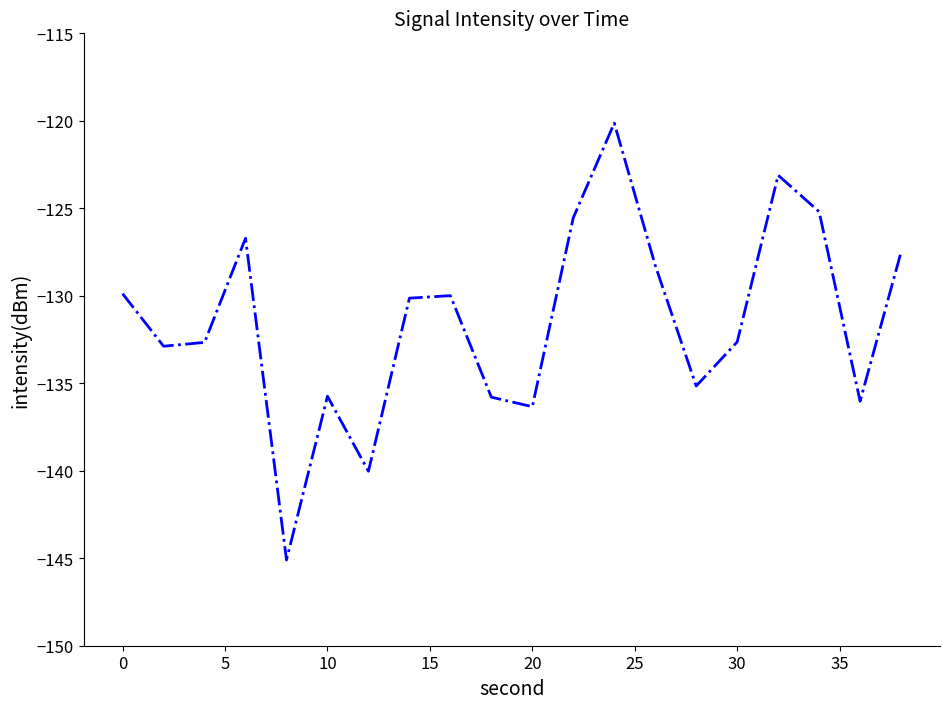

What is the greatest value displayed?

-120.1